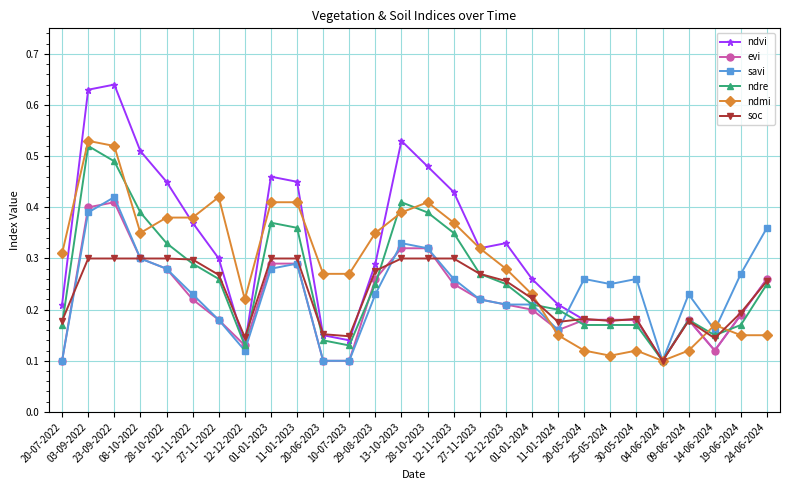

What are all the series names shown in the legend?

ndvi, evi, savi, ndre, ndmi, soc